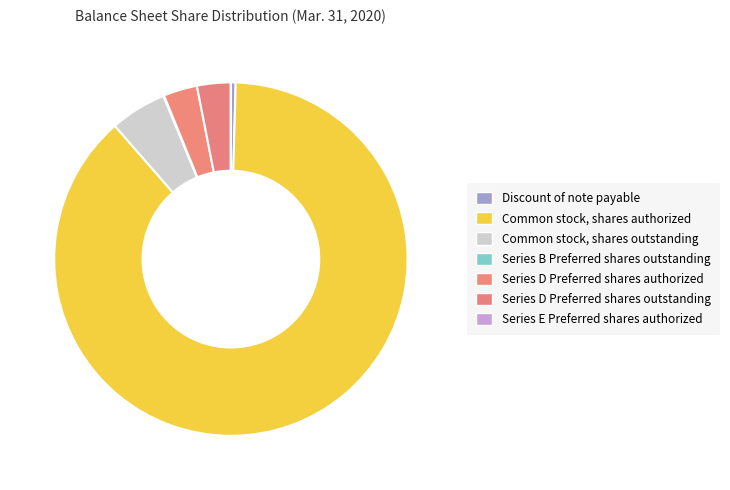

Is it true that Series B Preferred shares outstanding is 7% of the pie?

False